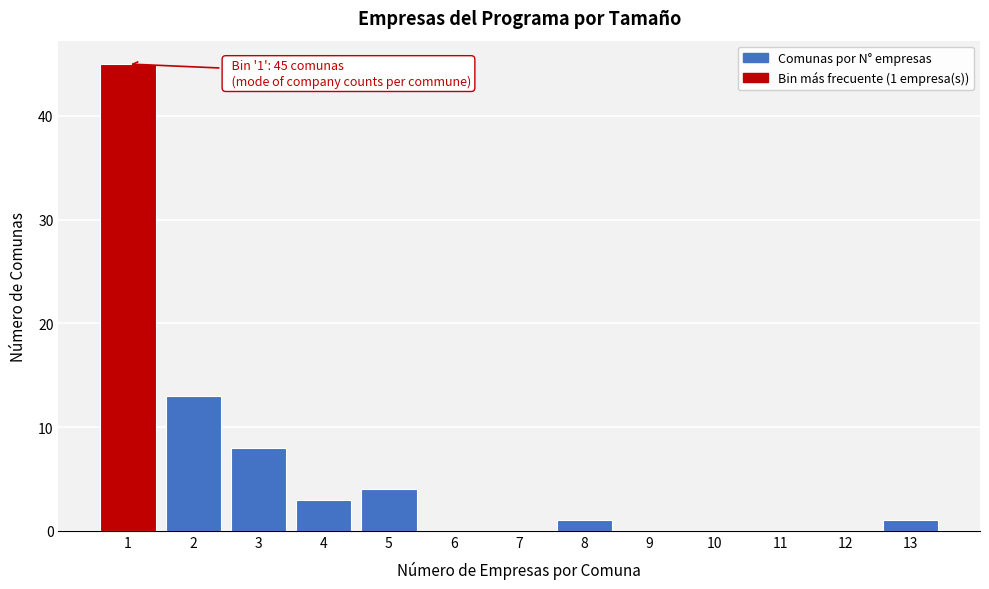

Which range on the x-axis has the tallest bar?

0.5 to 1.5